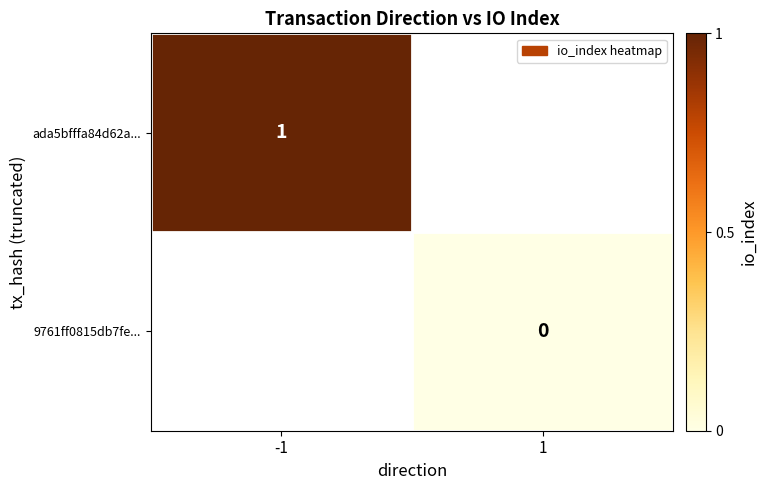

Is the value of ada5bfffa84d62a... at -1 greater than the value of 9761ff0815db7fe... at 1?

Yes